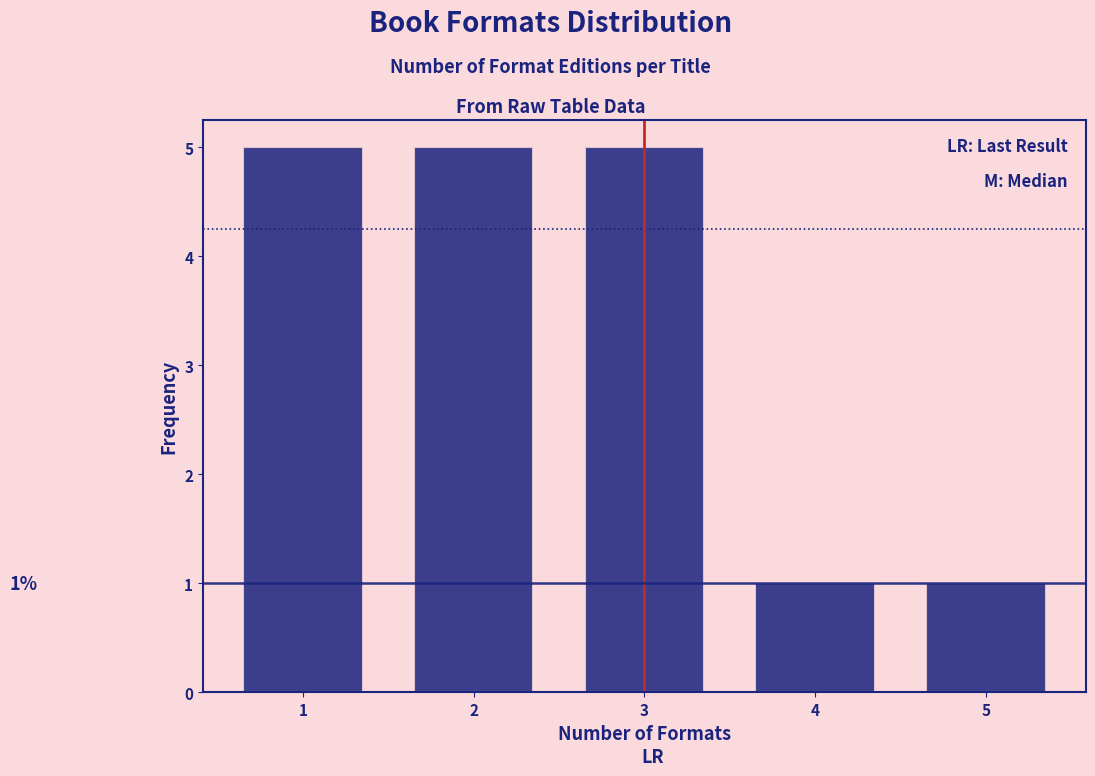

Reading right to left, list all the values displayed in this chart.

1	1	5	5	5